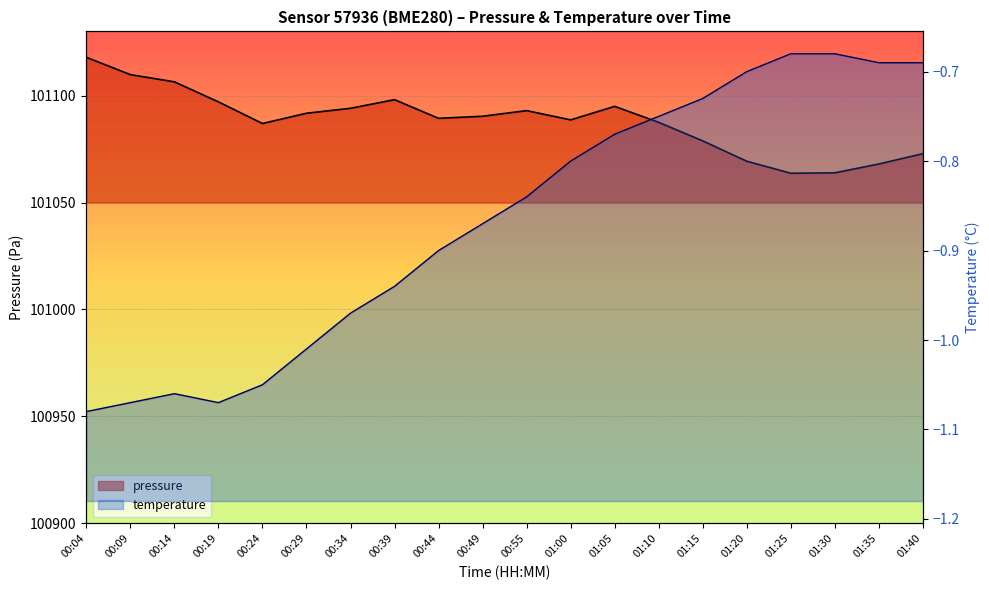

Rank the series at 00:19 from highest to lowest value.

pressure, temperature